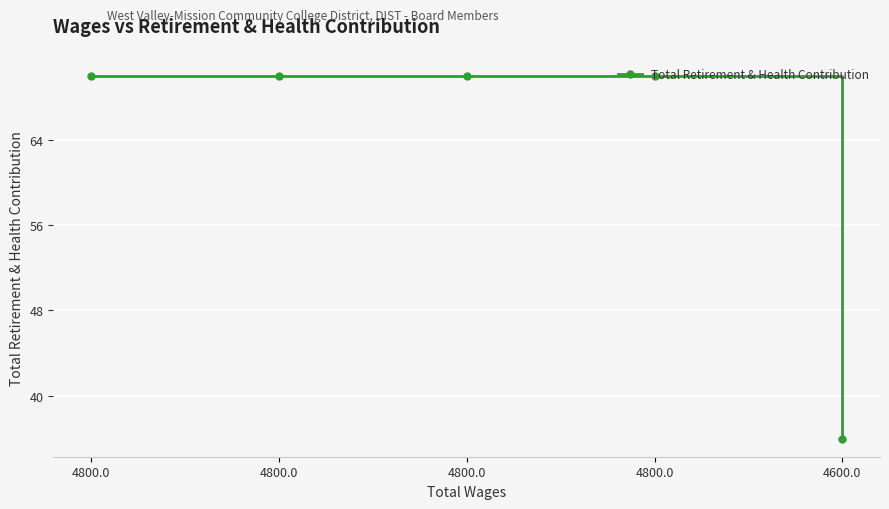

What is the label of the 2nd point from the left?

4800.0